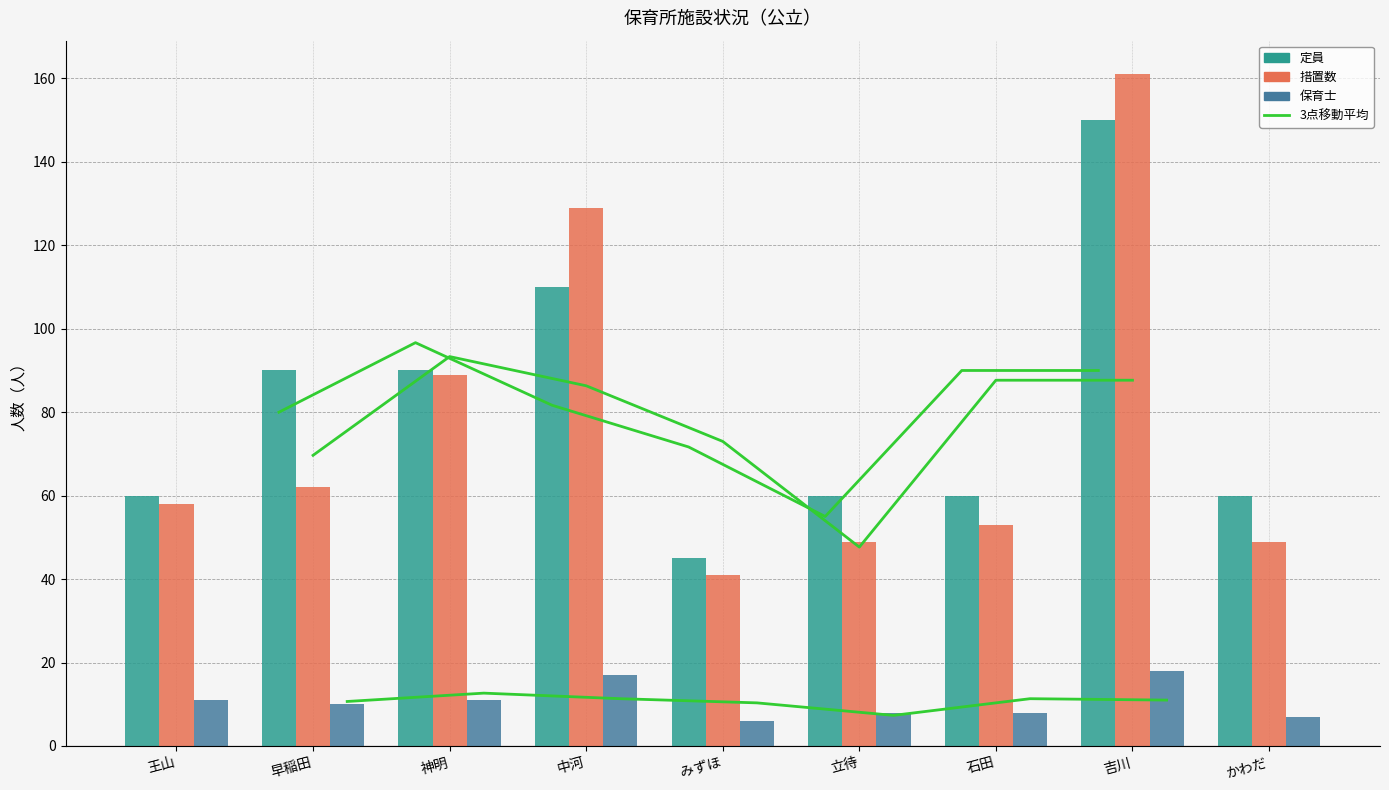

What is the approximate value of 措置数 at かわだ, to the nearest 50?

50